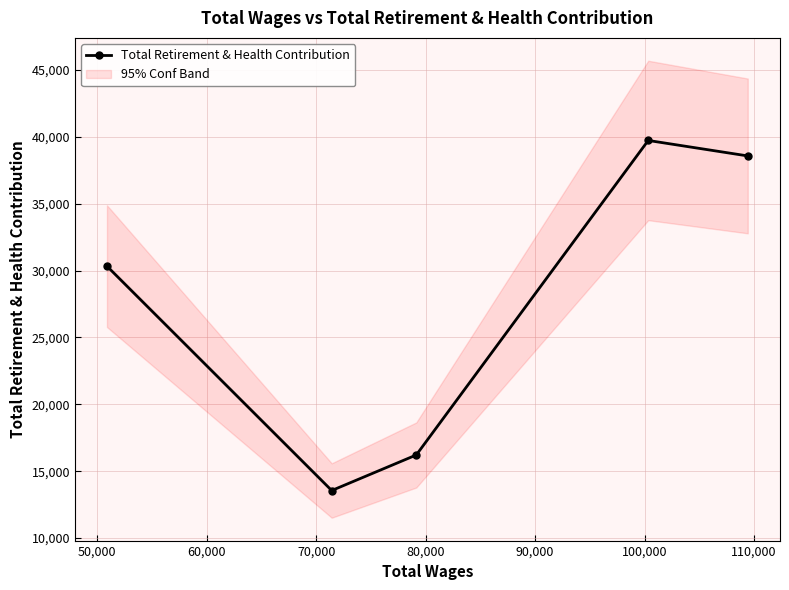

In Total Retirement & Health Contribution, how many points are higher than both neighbors (excluding endpoints)?

1